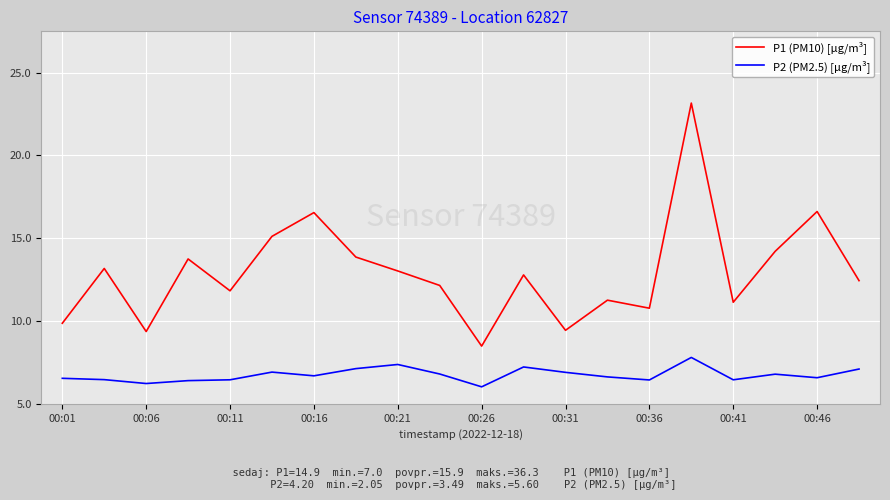

What are all the series names shown in the legend?

P1 (PM10) [µg/m³], P2 (PM2.5) [µg/m³]